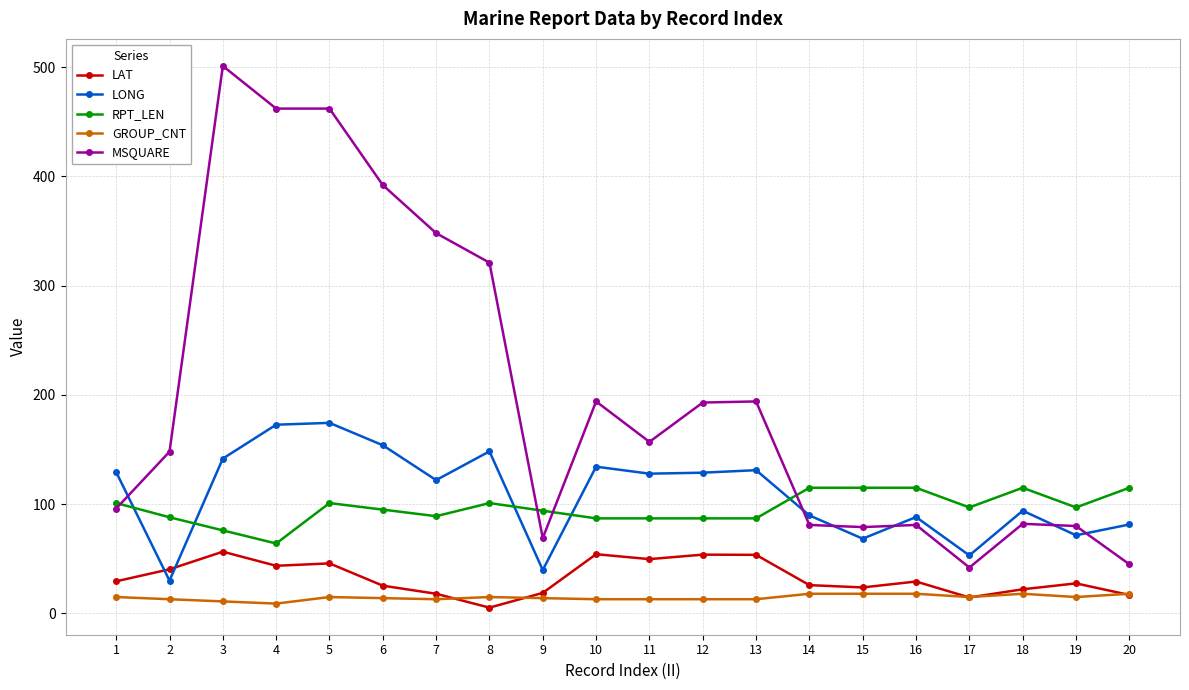

Is the value of MSQUARE at 5 greater than the value of LAT at 4?

Yes